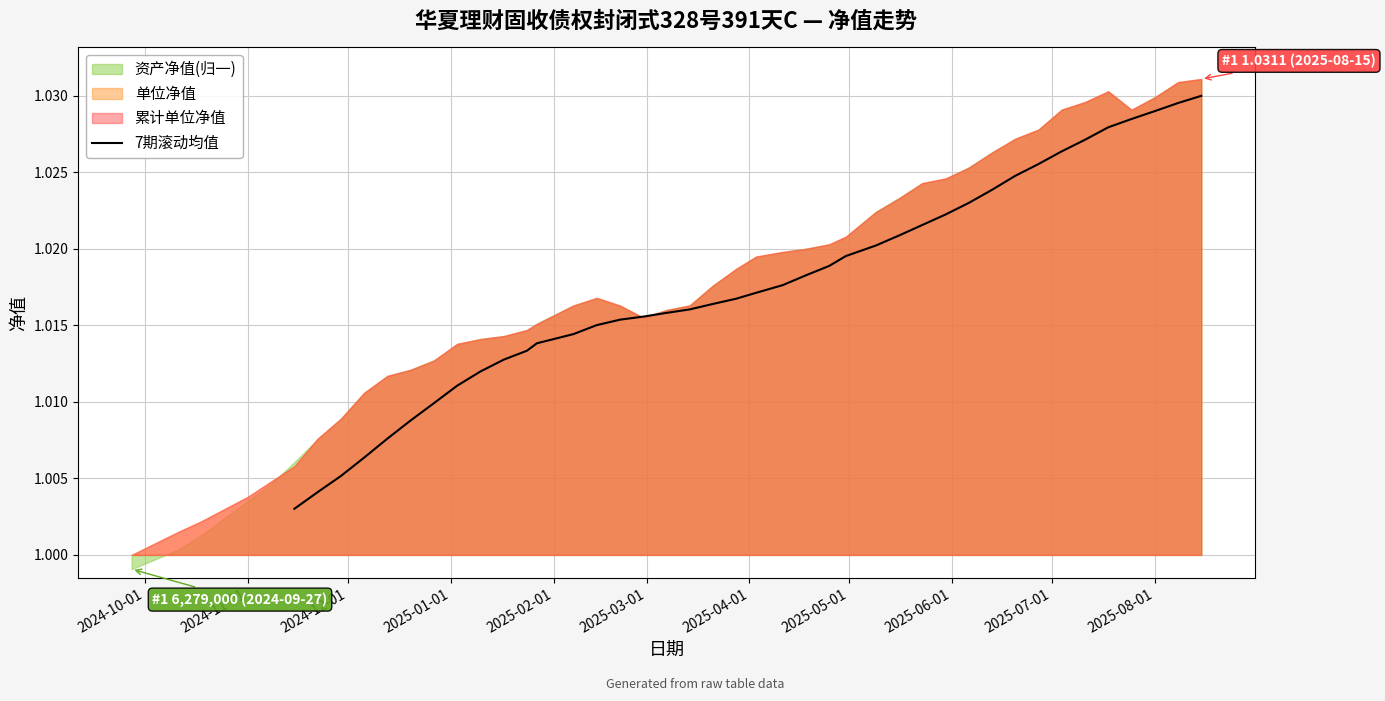

Count the values in the range 1 to 2.

40